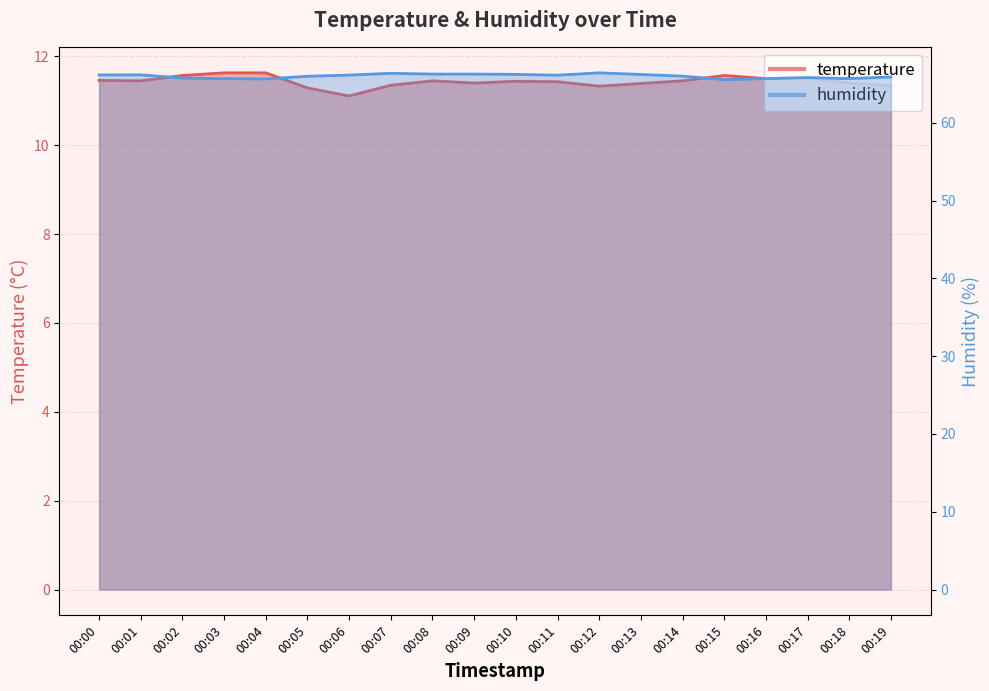

Reading left to right, transcribe all the data shown in this chart.

temperature: 00:00=11.5	00:01=11.4	00:02=11.6	00:03=11.6	00:04=11.6	00:05=11.3	00:06=11.1	00:07=11.3	00:08=11.4	00:09=11.4	00:10=11.4	00:11=11.4	00:12=11.3	00:13=11.4	00:14=11.4	00:15=11.6	00:16=11.5	00:17=11.5	00:18=11.4	00:19=11.3
humidity: 00:00=66.2	00:01=66.2	00:02=65.8	00:03=65.7	00:04=65.6	00:05=66.0	00:06=66.1	00:07=66.4	00:08=66.3	00:09=66.3	00:10=66.2	00:11=66.1	00:12=66.4	00:13=66.2	00:14=66.0	00:15=65.5	00:16=65.7	00:17=65.8	00:18=65.7	00:19=65.9